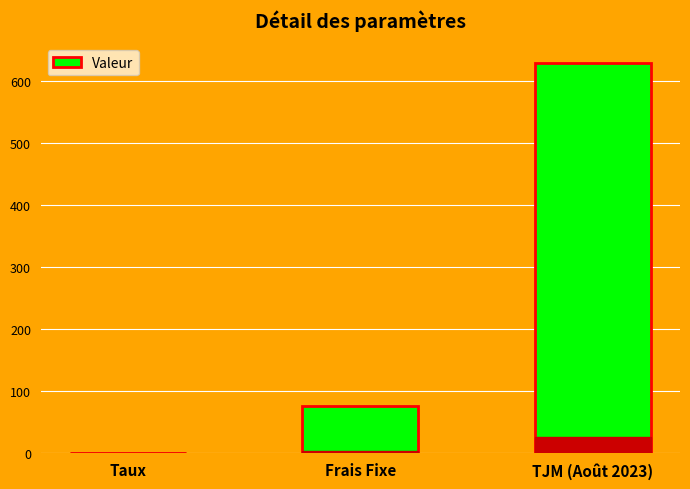

Reading left to right, list all the values displayed in this chart.

0.1	75.0	630.0